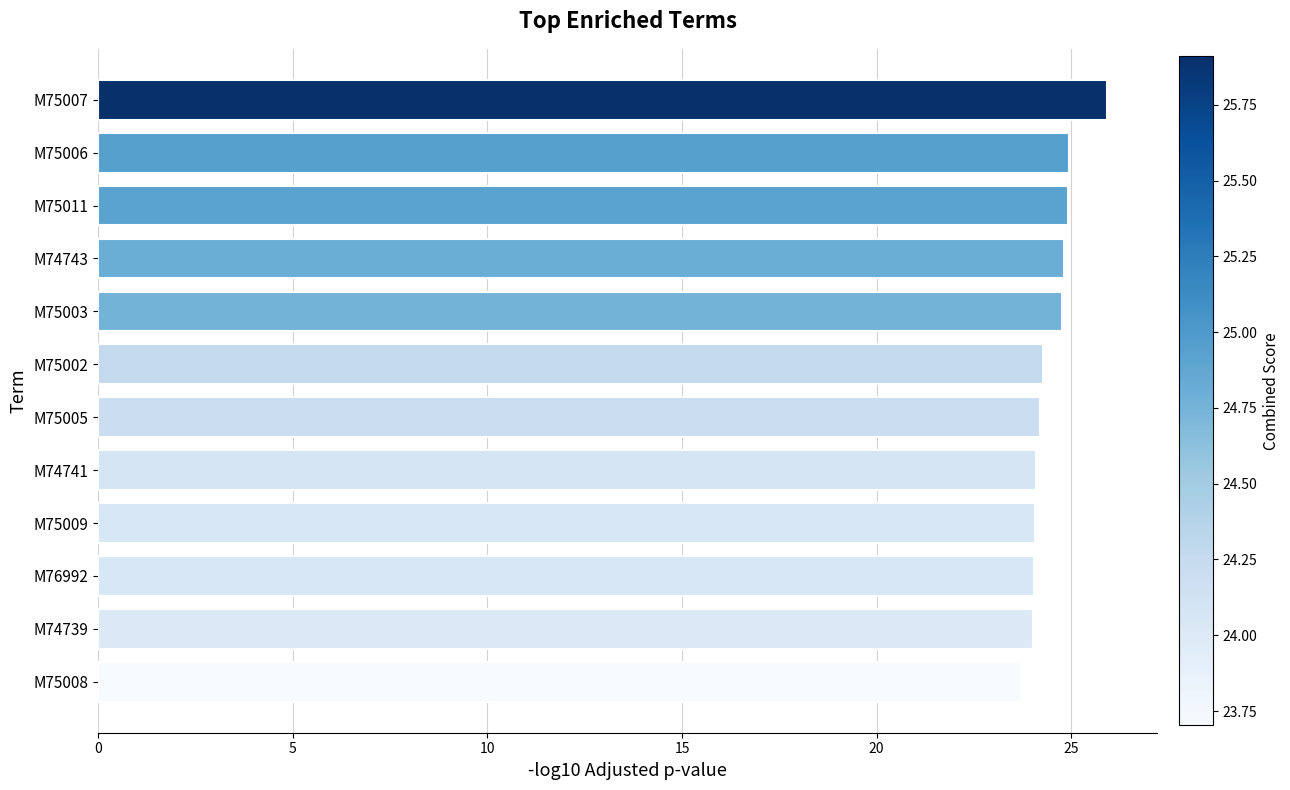

What is the change in value from M75007 to M76992?

-1.9